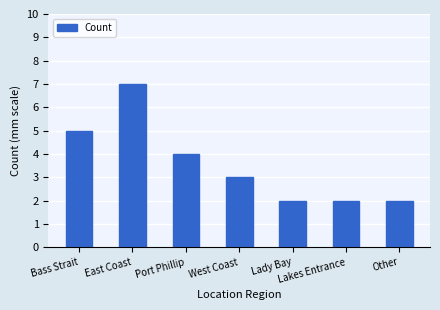

What is the sum of the values at Lakes Entrance and West Coast?

5